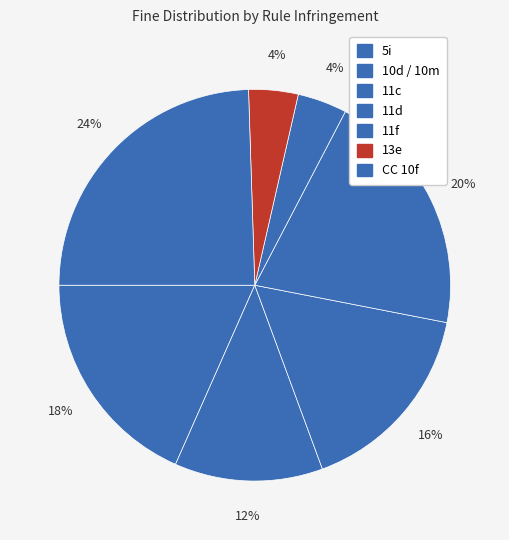

To the nearest percent, what percentage of the pie is 11c?

14%